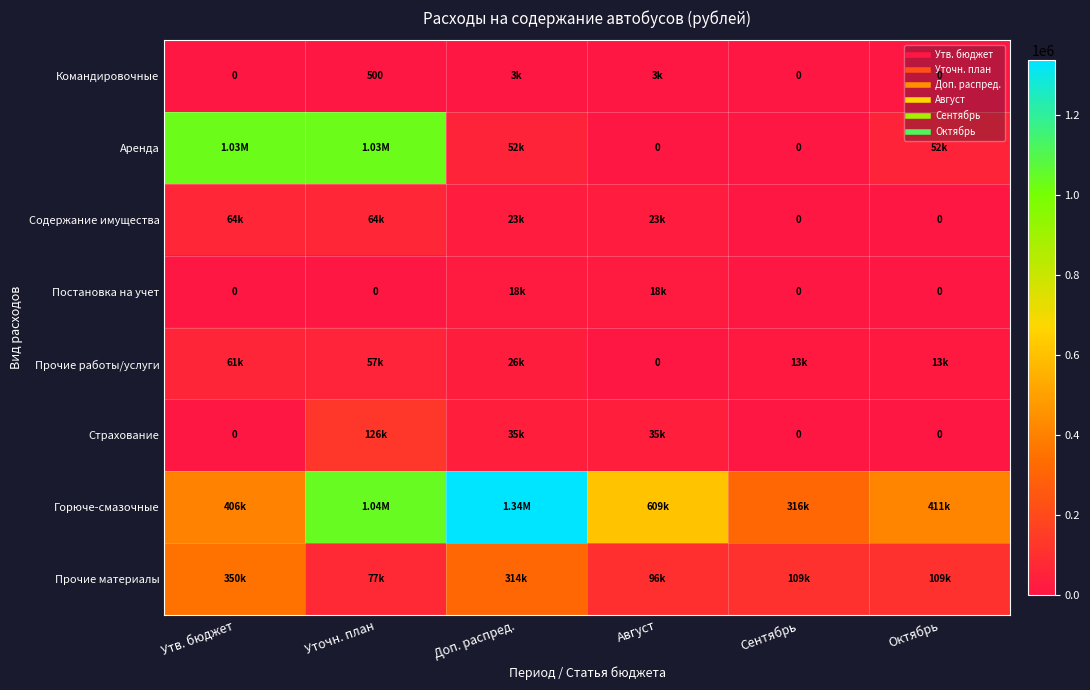

Where is Аренда nearest to the value 514067?

Доп. распред.